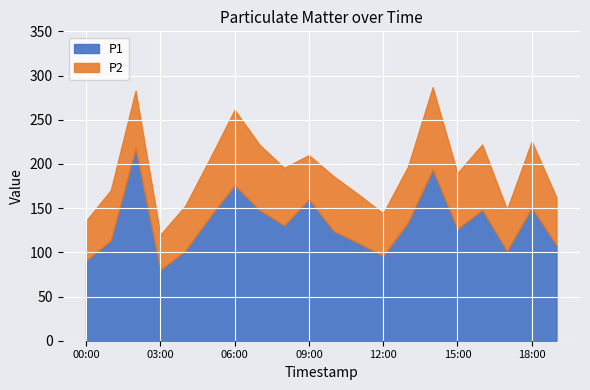

True or false: P1 has a value of 1.0 at 16:00.

False